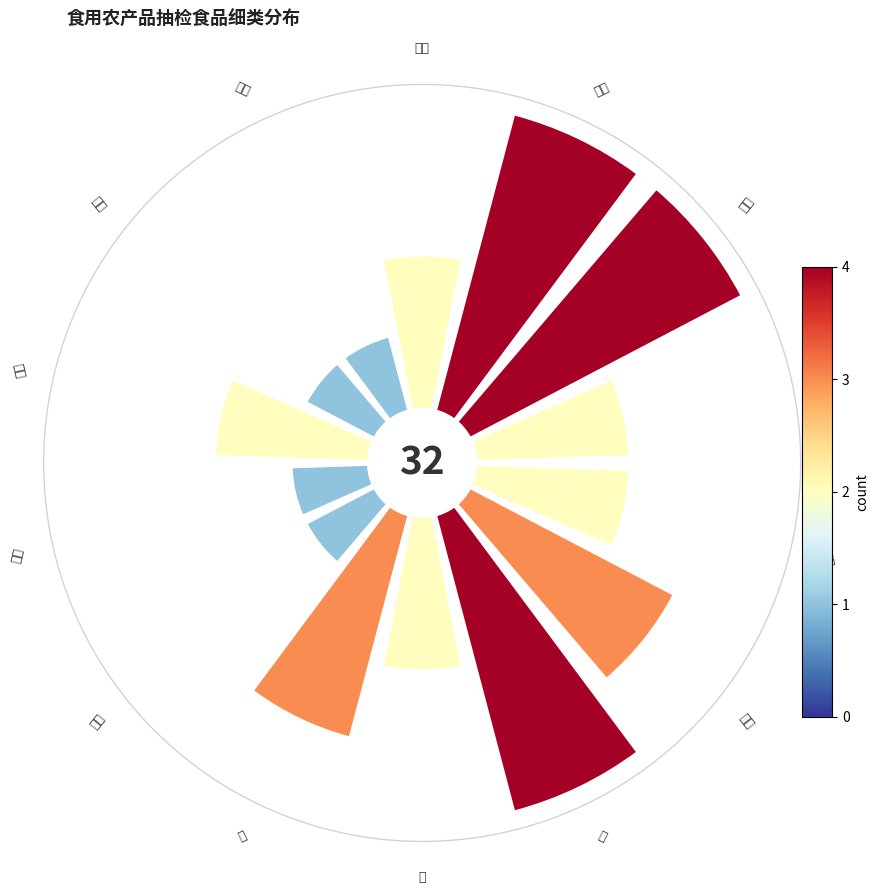

To the nearest percent, what percentage of the pie is 豆芽?

3%